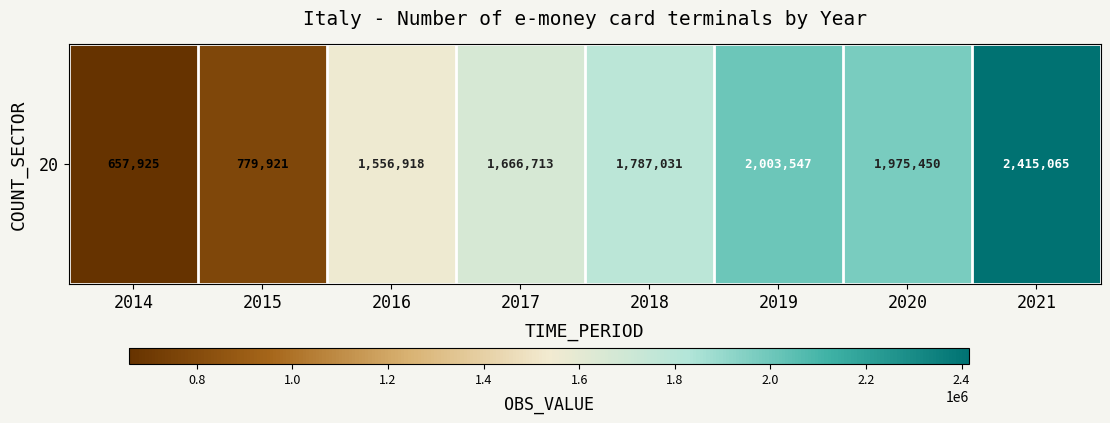

How many series are shown in this chart?

1